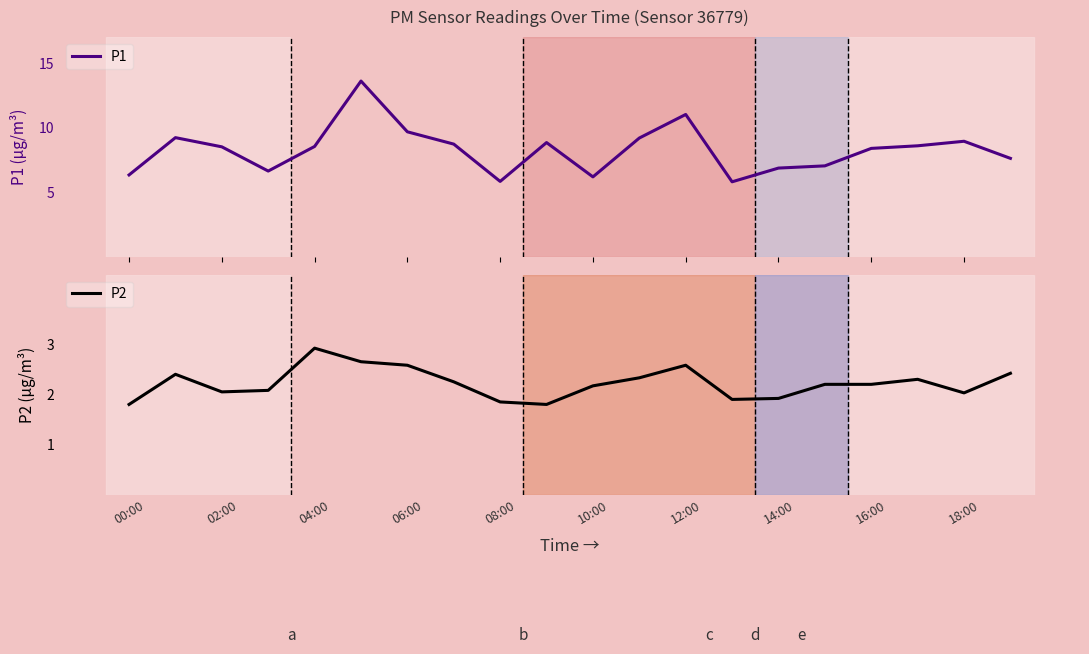

How many categories are shown in the chart?

20